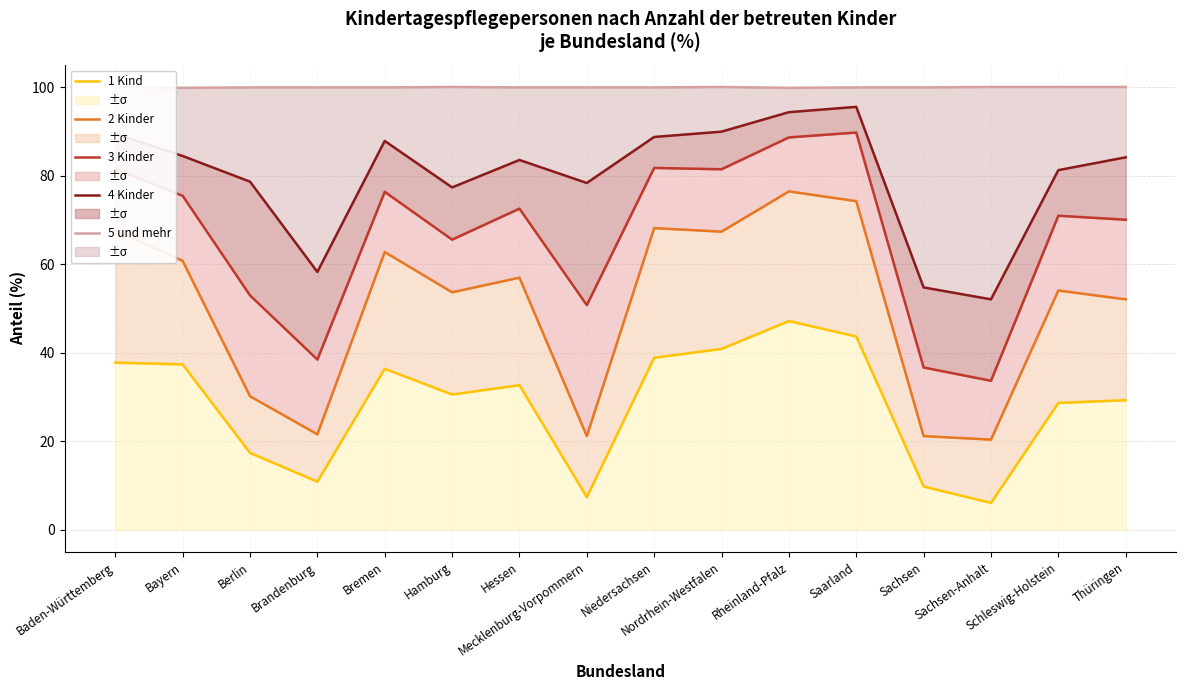

True or false: 3 Kinder has more than 0 interior local peaks.

True